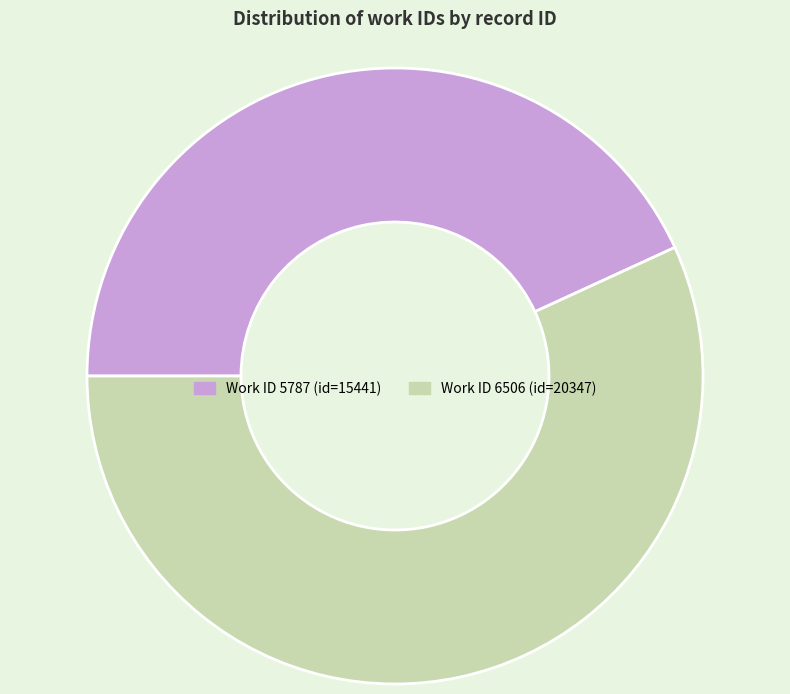

Does any single category account for the majority?

Yes